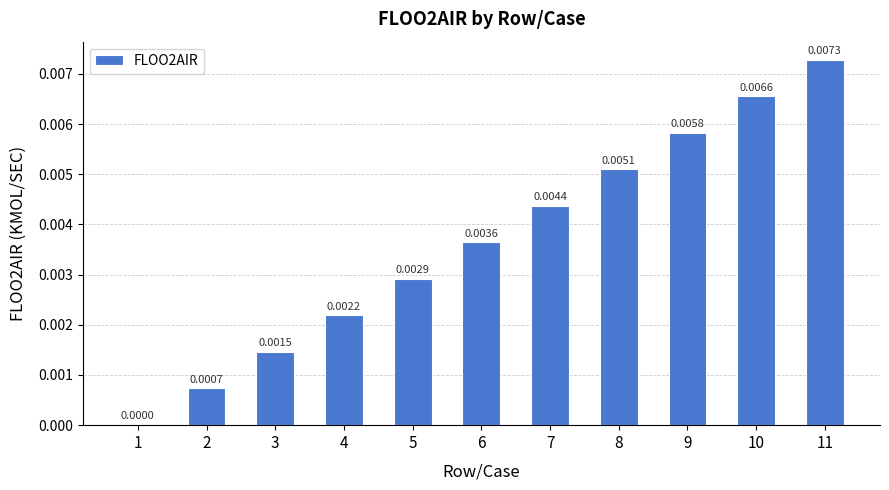

Does the chart contain stacked bars?

No